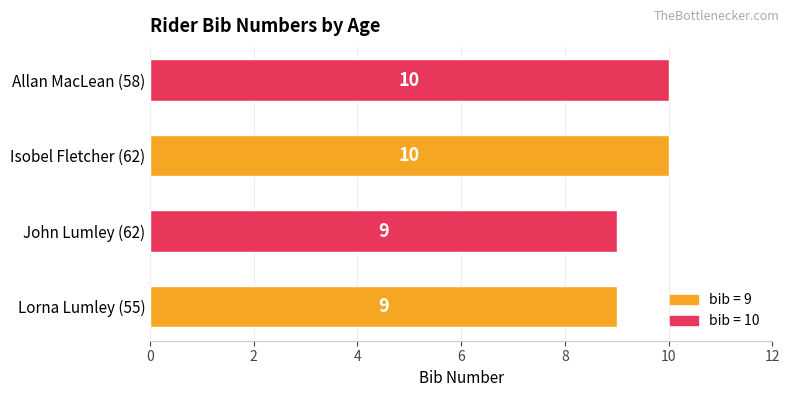

Which has a higher value, Isobel Fletcher (62) or John Lumley (62)?

Isobel Fletcher (62)